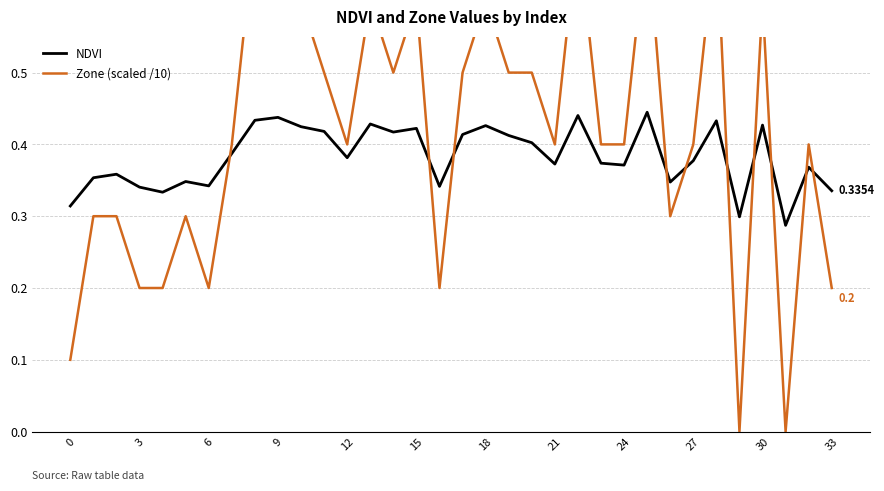

What is the label of the 17th point from the left?

16